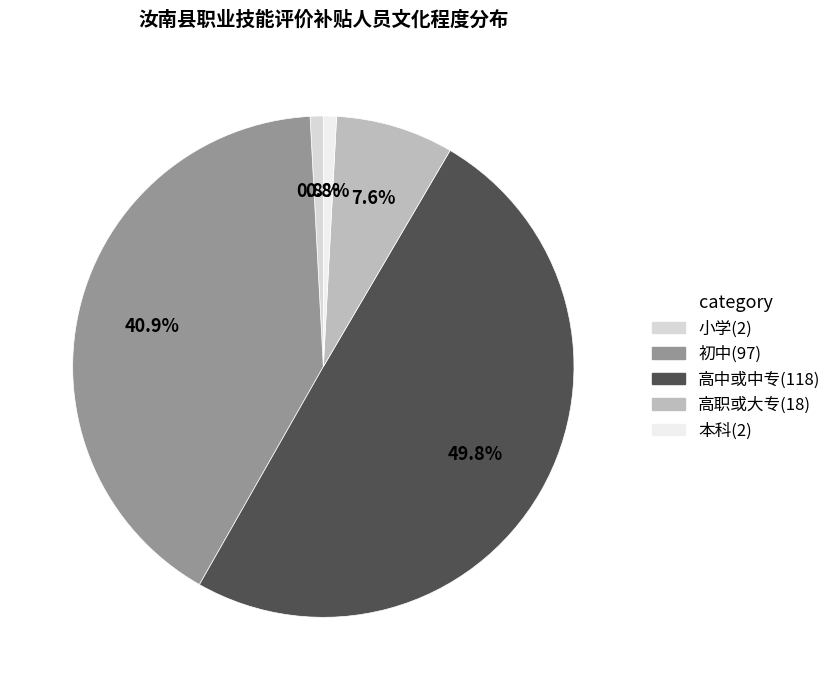

How many segments does this pie chart have?

5